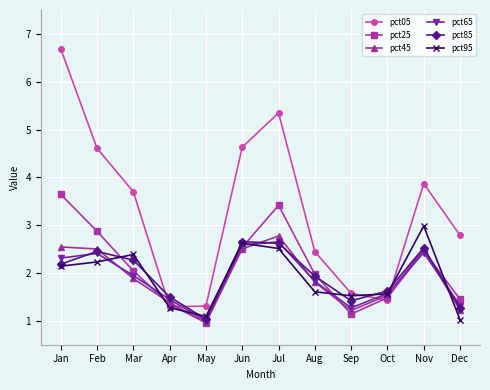

Where do pct85 and pct05 first cross each other?

Mar and Apr